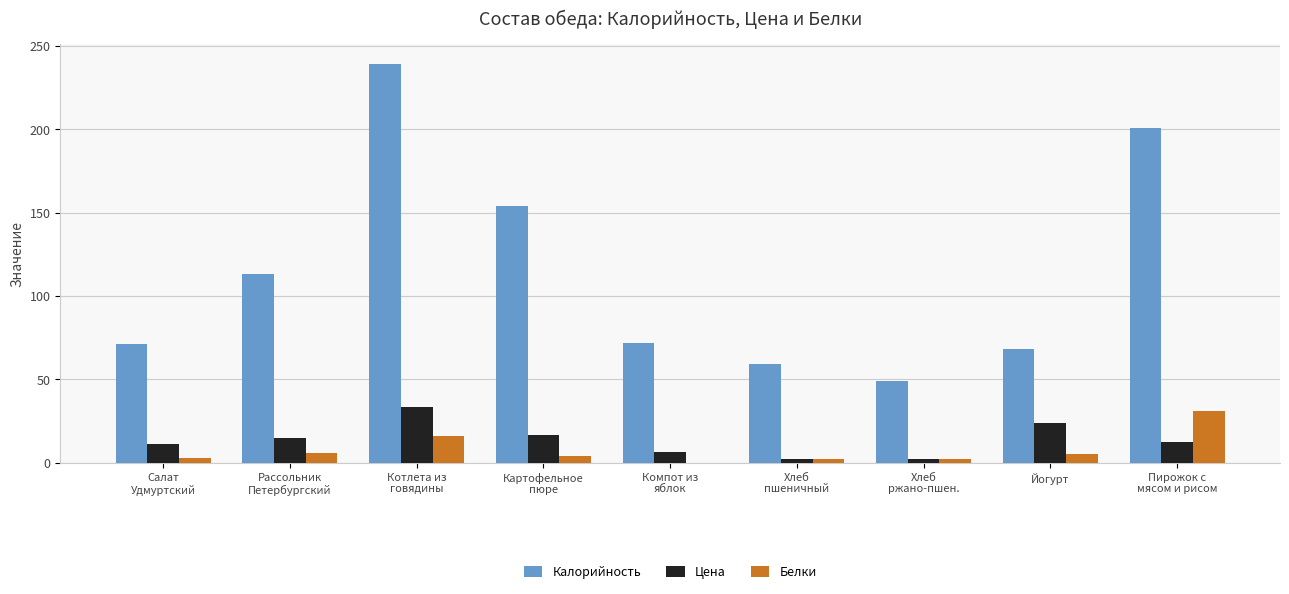

What is the sum of all Белки values?

69.0